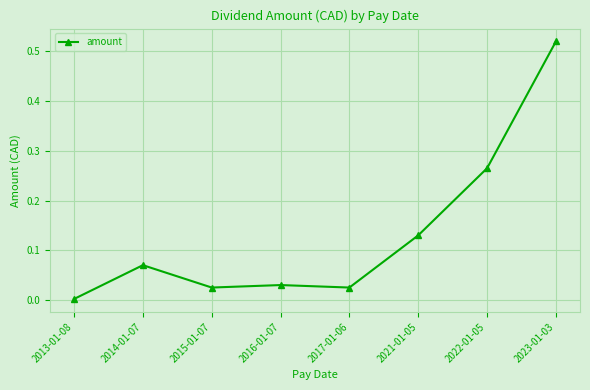

Between 2015-01-07 and 2023-01-03, which is larger?

2023-01-03